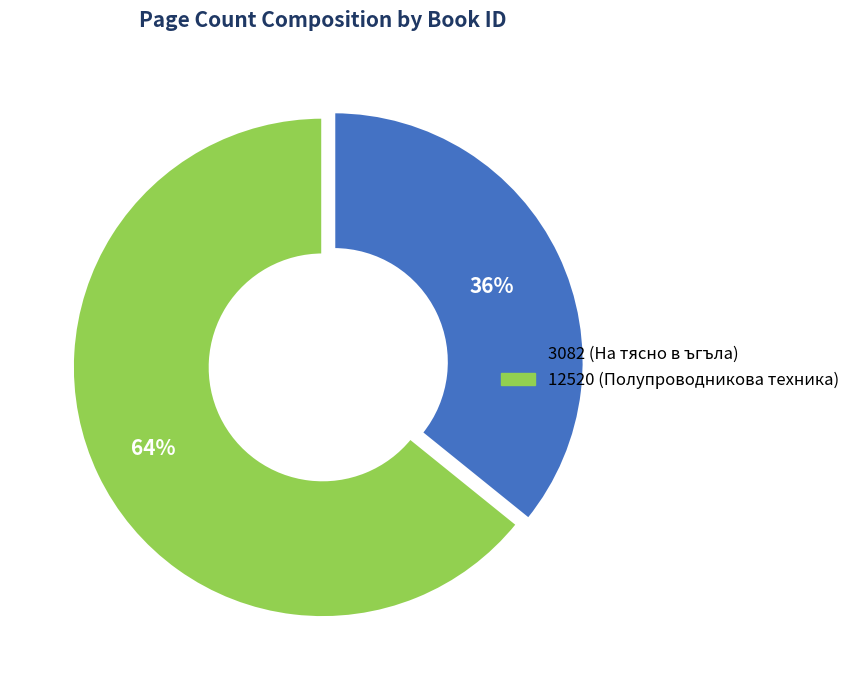

Is there a majority slice in this chart?

Yes